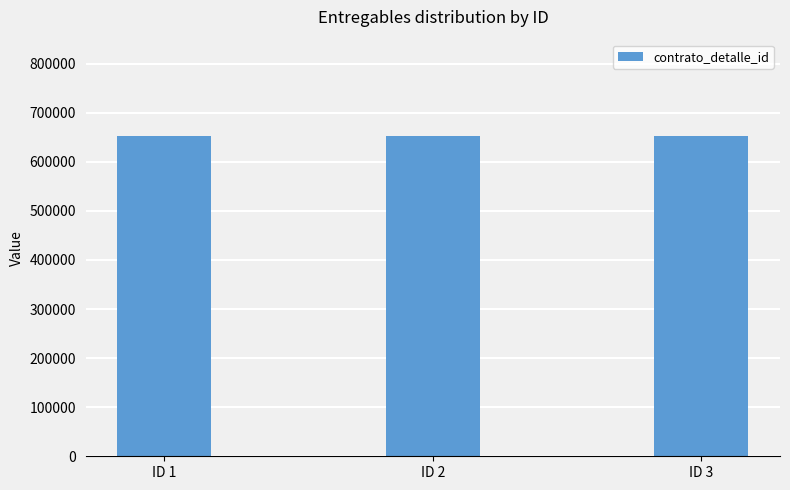

Which series has the largest range (max minus min)?

contrato_detalle_id